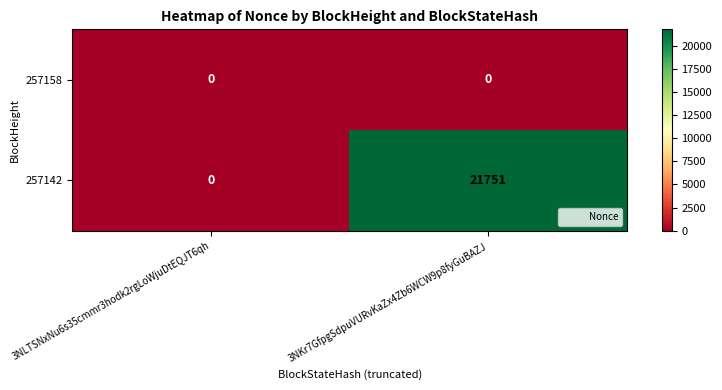

Which series has the largest total across all categories?

257142